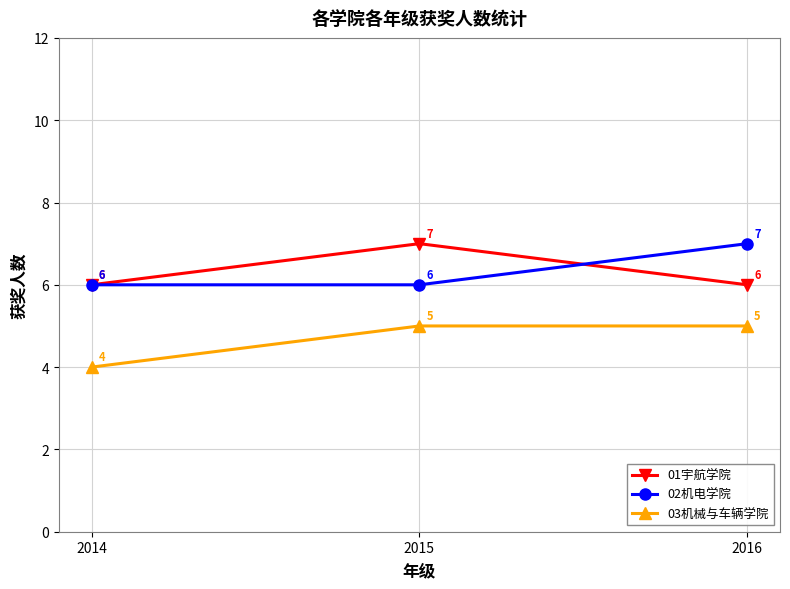

What is the sum of all 03机械与车辆学院 values?

14